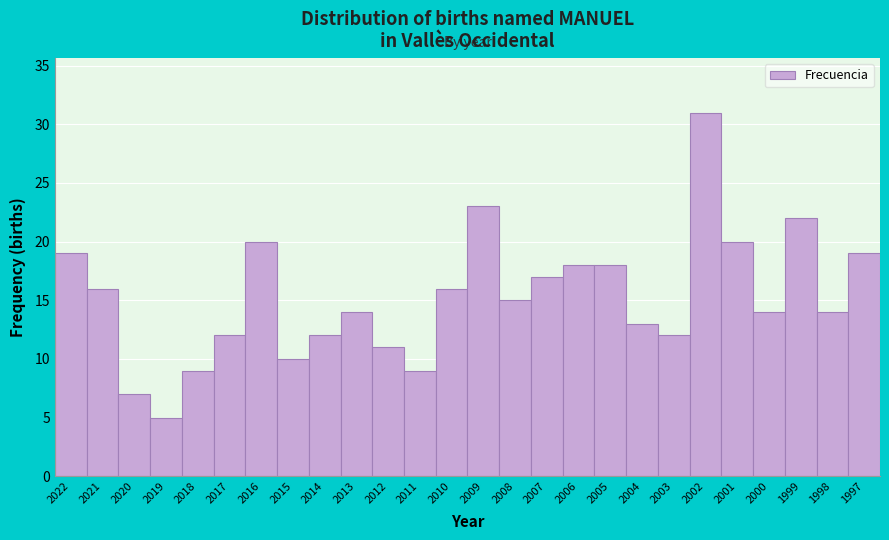

Reading left to right, transcribe all the data shown in this chart.

2022=19	2021=16	2020=7	2019=5	2018=9	2017=12	2016=20	2015=10	2014=12	2013=14	2012=11	2011=9	2010=16	2009=23	2008=15	2007=17	2006=18	2005=18	2004=13	2003=12	2002=31	2001=20	2000=14	1999=22	1998=14	1997=19